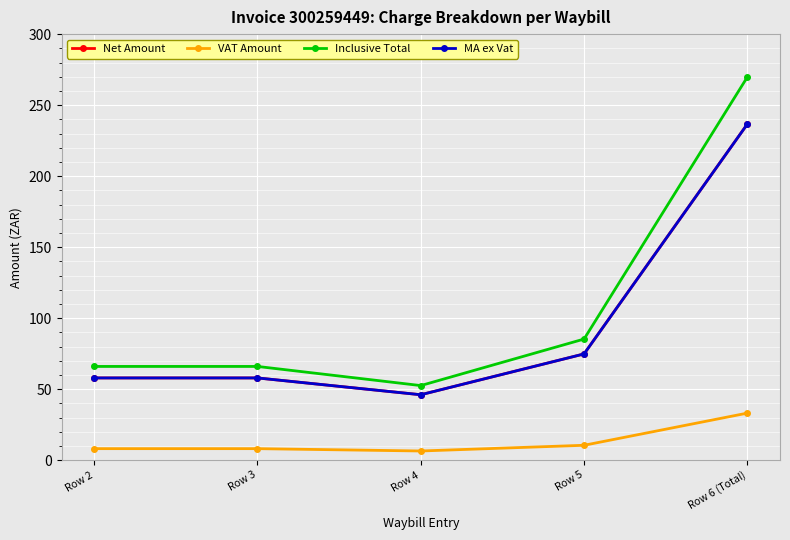

Does the chart have visible grid lines?

Yes